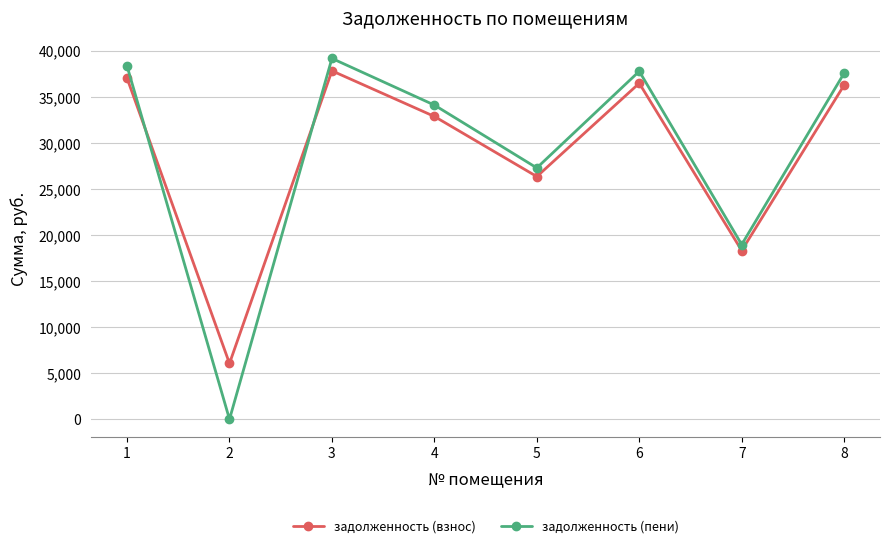

What is the approximate value of задолженность (взнос) at 5?

26364.0